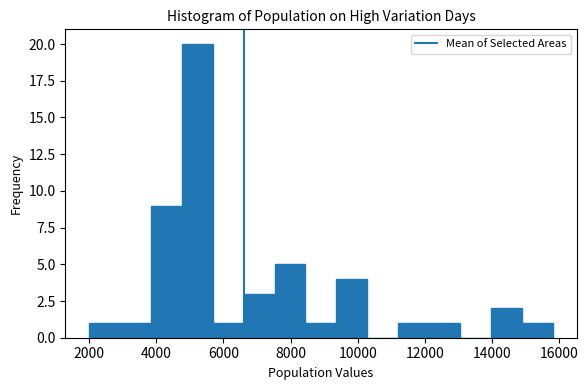

How tall is the bar that spans 6600 to 7600 on the x-axis? Neither the bar edges nor the heights are printed on the chart, so give them approximately, as read against the axes.

3